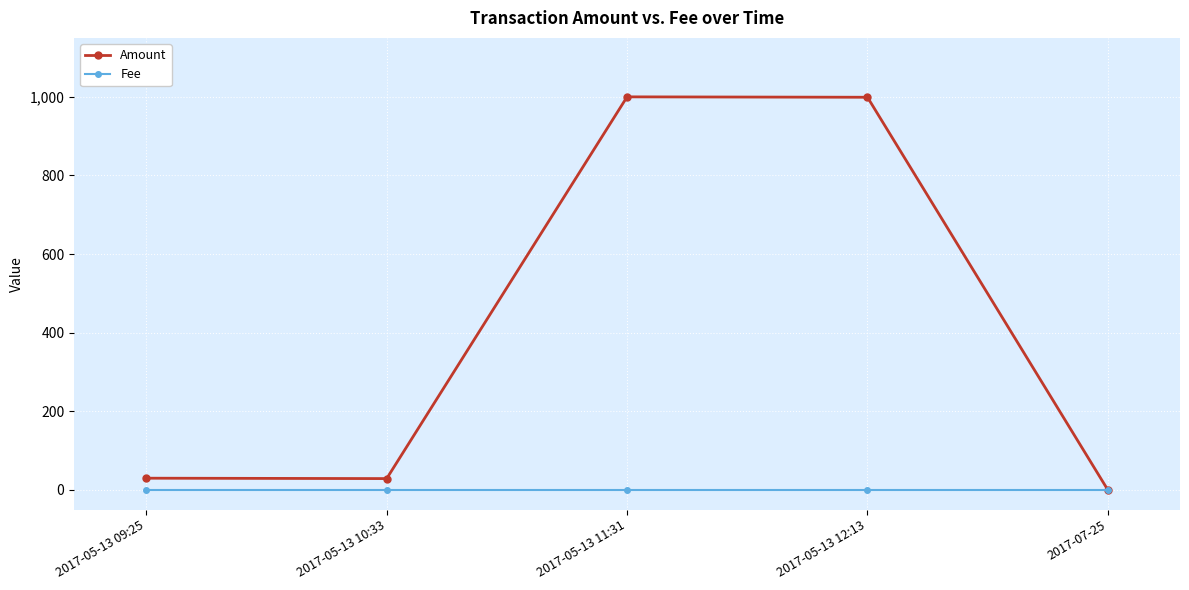

What is the greatest value displayed?

1000